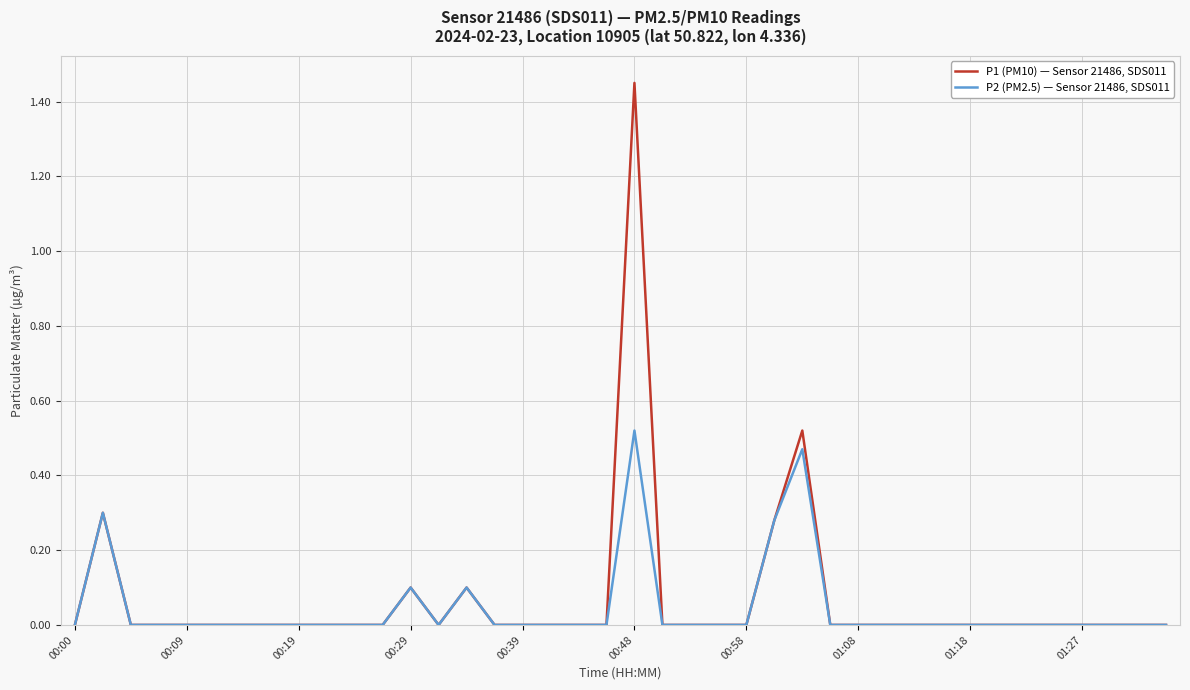

Rank the series by their maximum value, from lowest to highest.

P2 (PM2.5) — Sensor 21486, SDS011, P1 (PM10) — Sensor 21486, SDS011